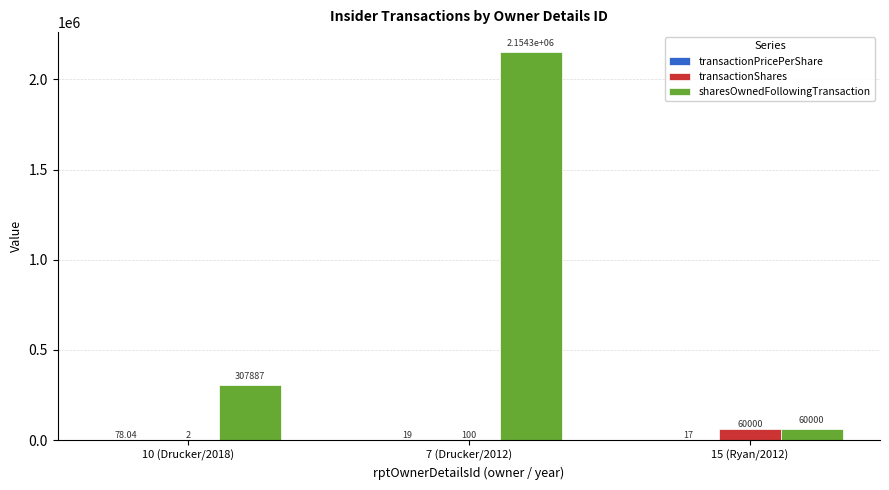

Between 10 (Drucker/2018) and 7 (Drucker/2012), which series saw the biggest shift?

sharesOwnedFollowingTransaction